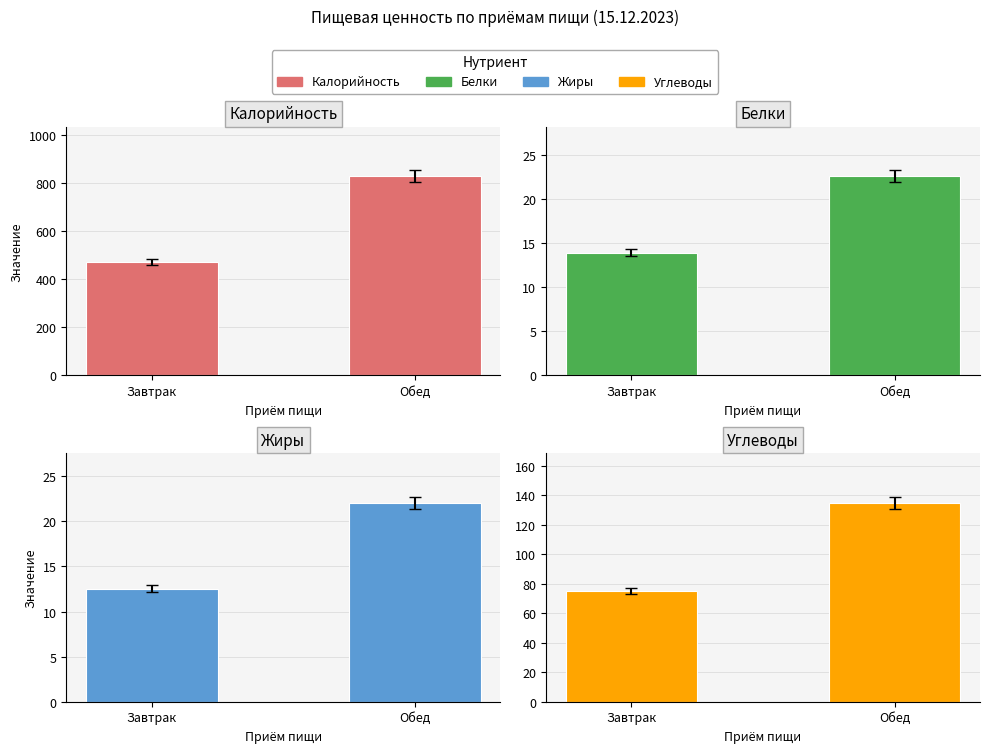

How many bars are there in total?

8